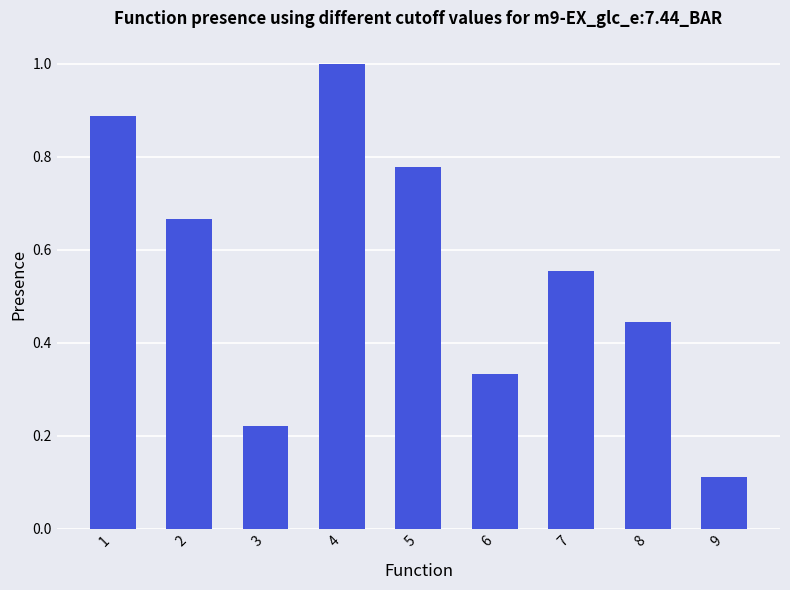

The chart shows a value of 1.3 at 4. True or false?

False